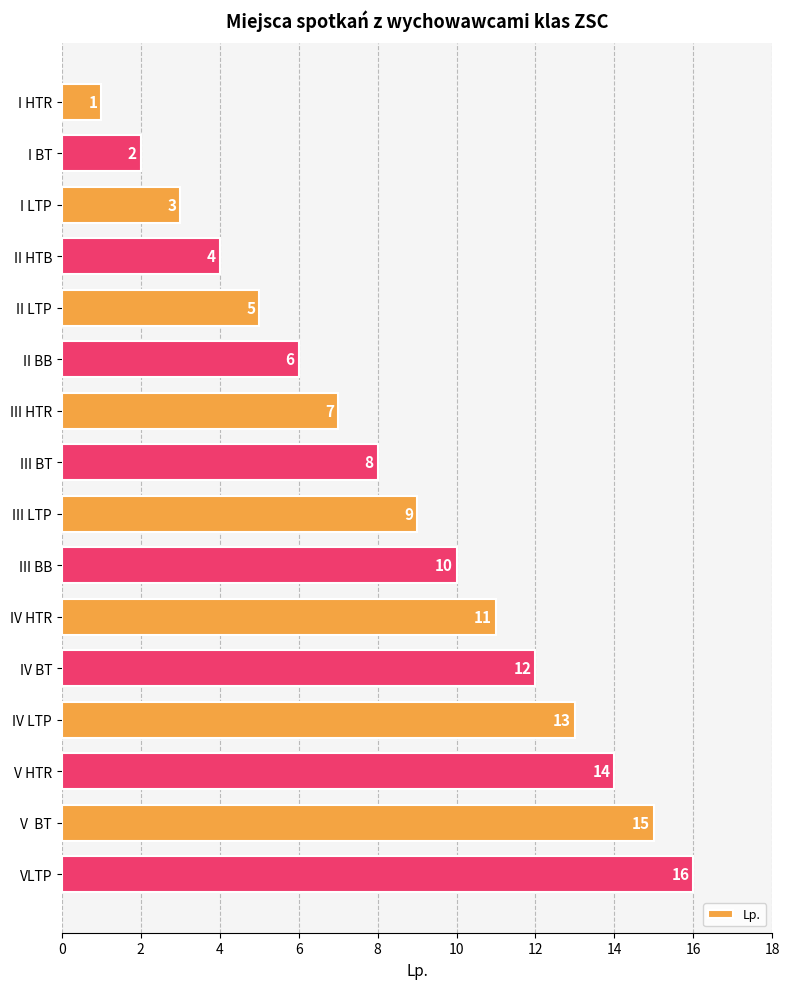

The value at I LTP is 5. True or false?

False